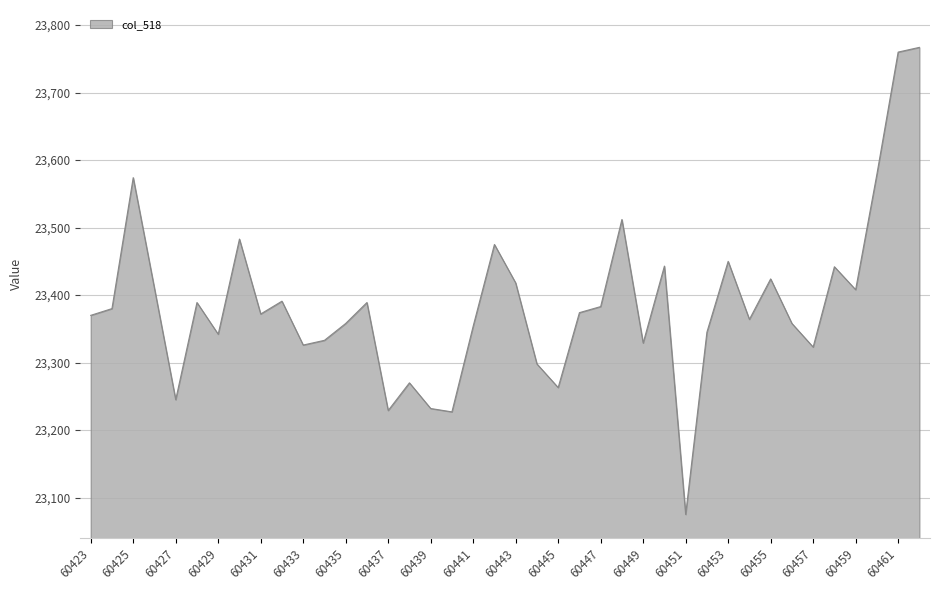

What is the difference between the maximum and minimum values?

692